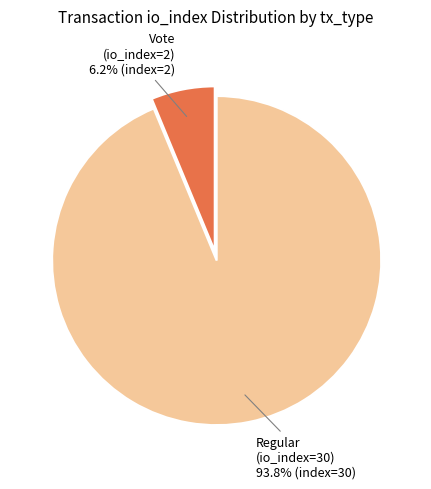

Does any single category account for the majority?

Yes